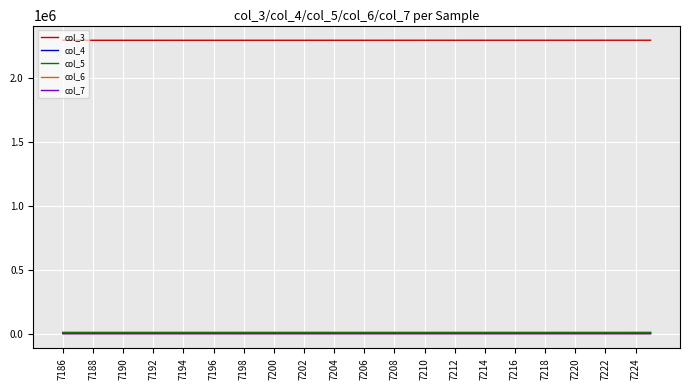

True or false: col_7 and col_3 cross at least once.

False